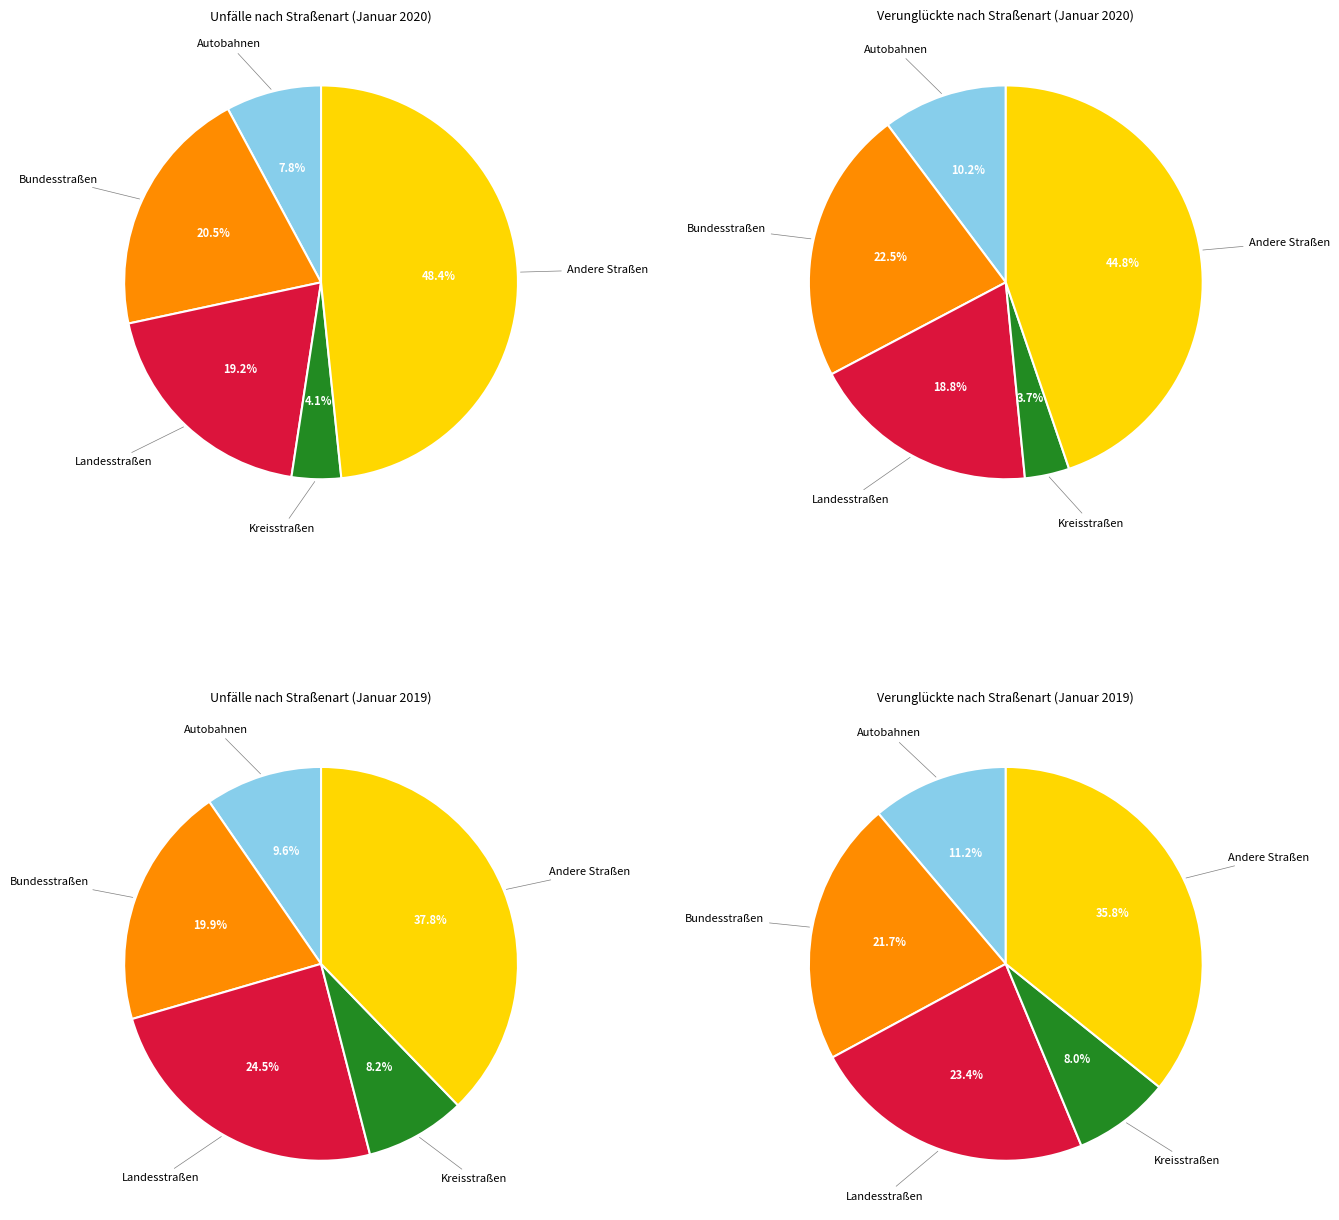

Rank the categories by value from lowest to highest.

Kreisstraßen, Autobahnen, Landesstraßen, Bundesstraßen, Andere Straßen